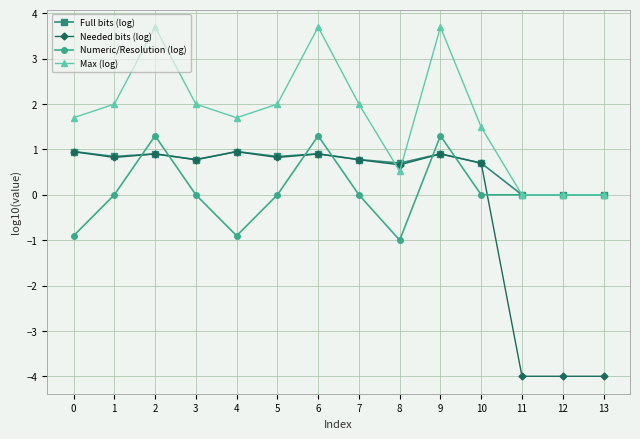

Where is the first local minimum for Needed bits (log)?

1